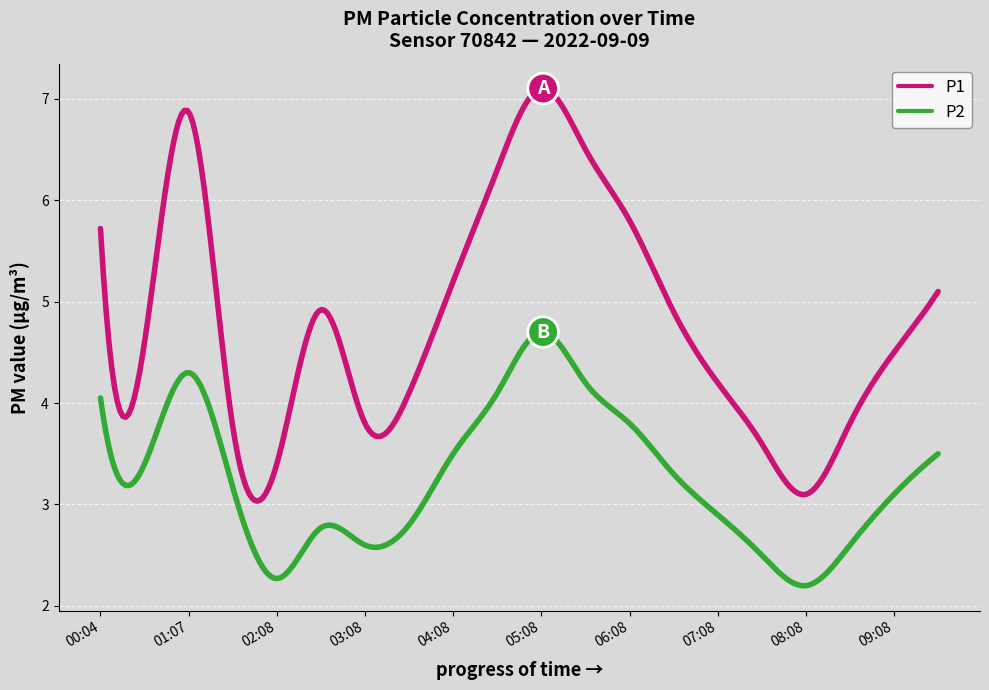

Which series has the largest range (max minus min)?

P1